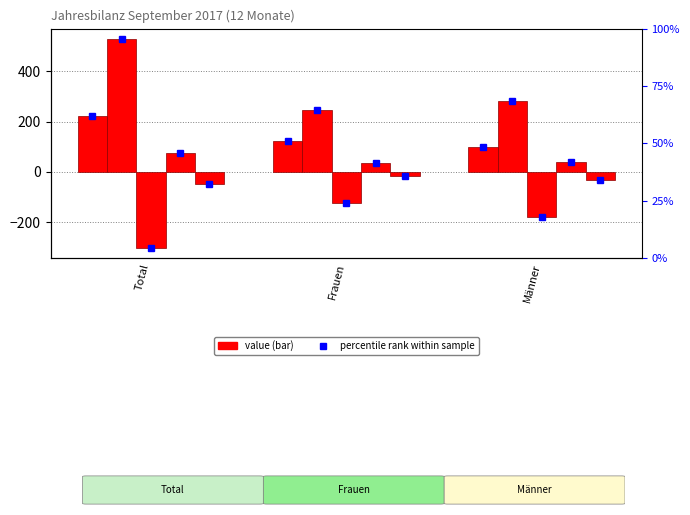

Reading left to right, extract all data points from this chart.

Wanderungssaldo: Total=222	Frauen=123	Männer=99
Einwanderung (Zuzug): Total=529	Frauen=246	Männer=283
Auswanderung (Wegzug): Total=-302	Frauen=-123	Männer=-179
Geburten: Total=75	Frauen=36	Männer=39
Todesfälle: Total=-47	Frauen=-16	Männer=-31